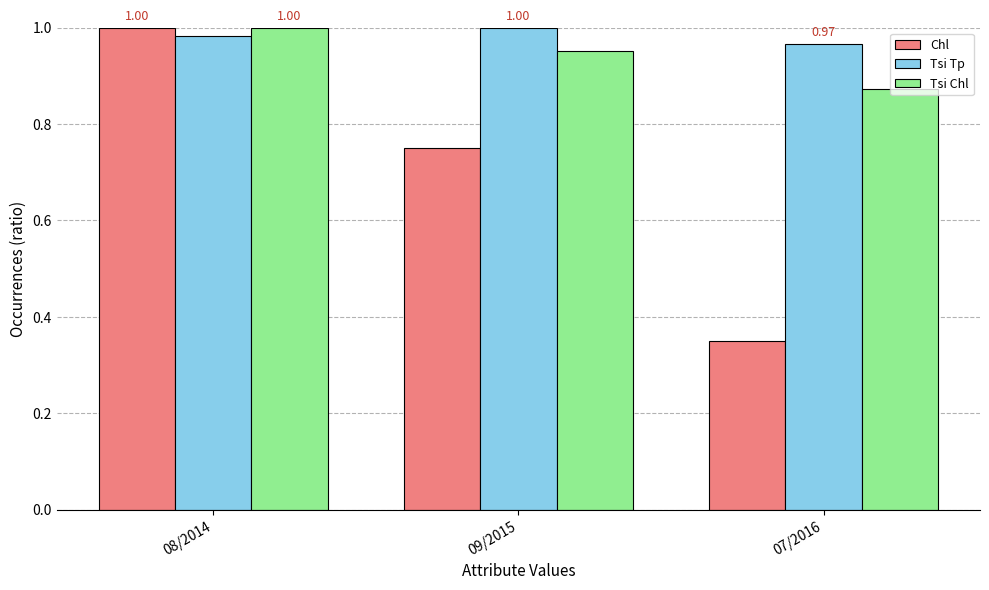

Rank the series at 09/2015 from highest to lowest value.

Tsi Tp, Tsi Chl, Chl